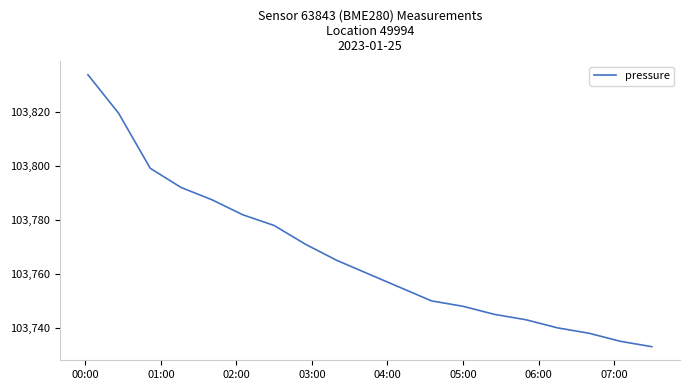

What is the minimum value shown in the chart?

103733.0